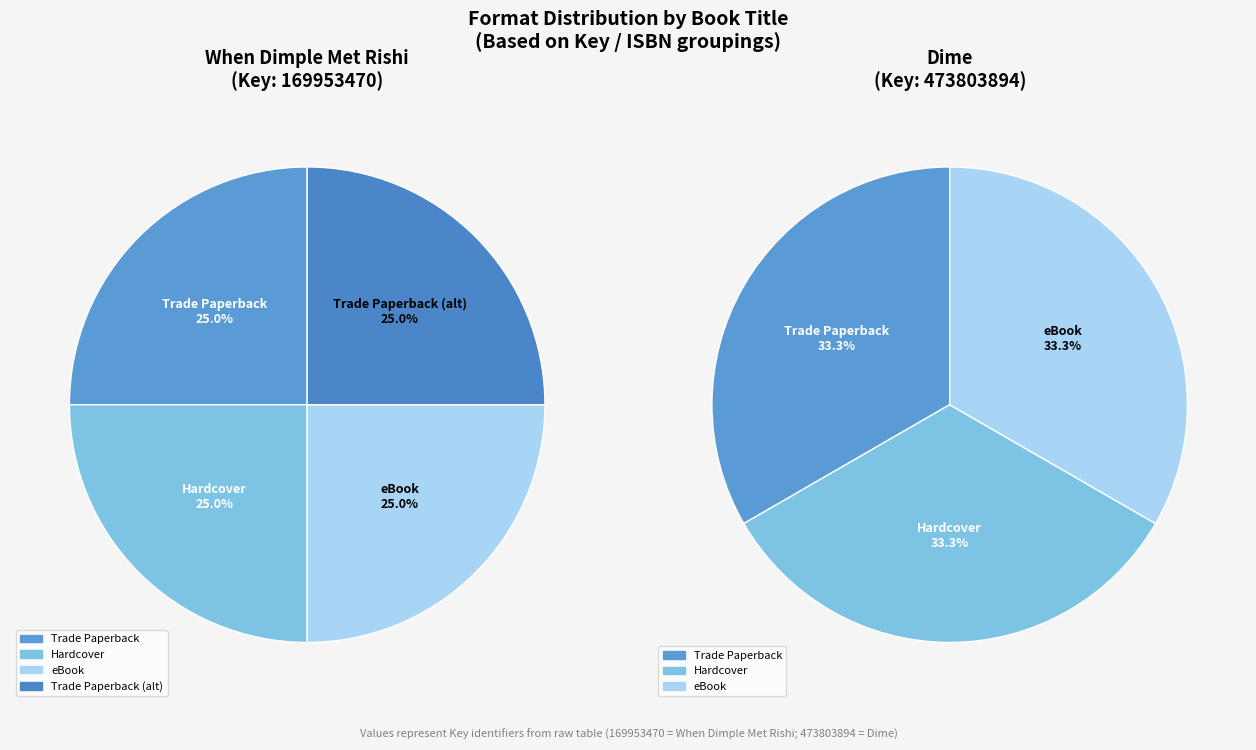

Which category has the biggest portion of the pie?

Trade Paperback (Dime)